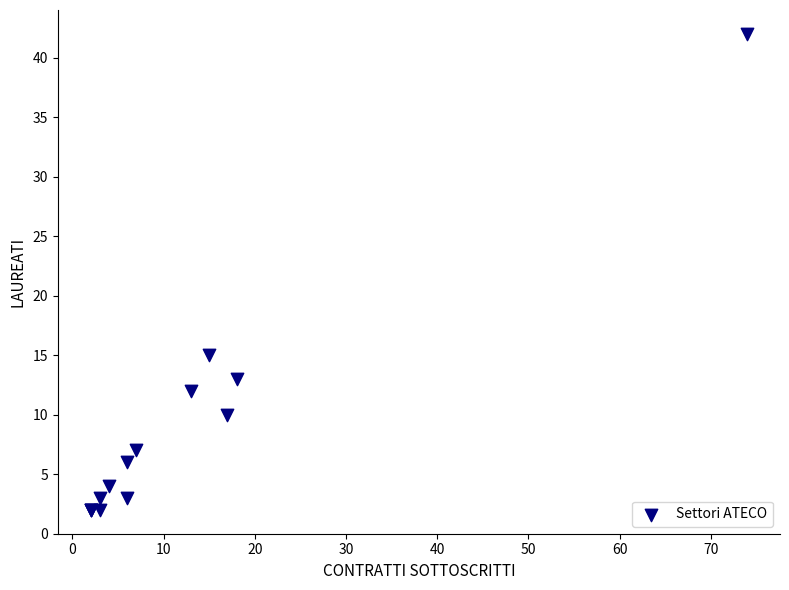

What Y value in the scatter plot is closest to 22?

15